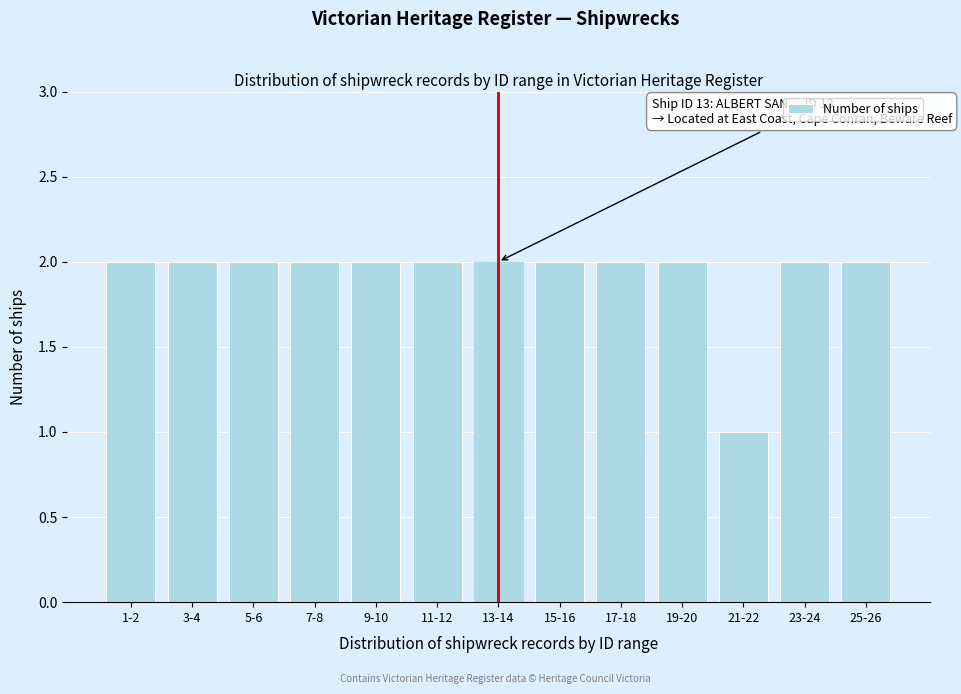

Reading right to left, extract all data points from this chart.

2	2	1	2	2	2	2	2	2	2	2	2	2